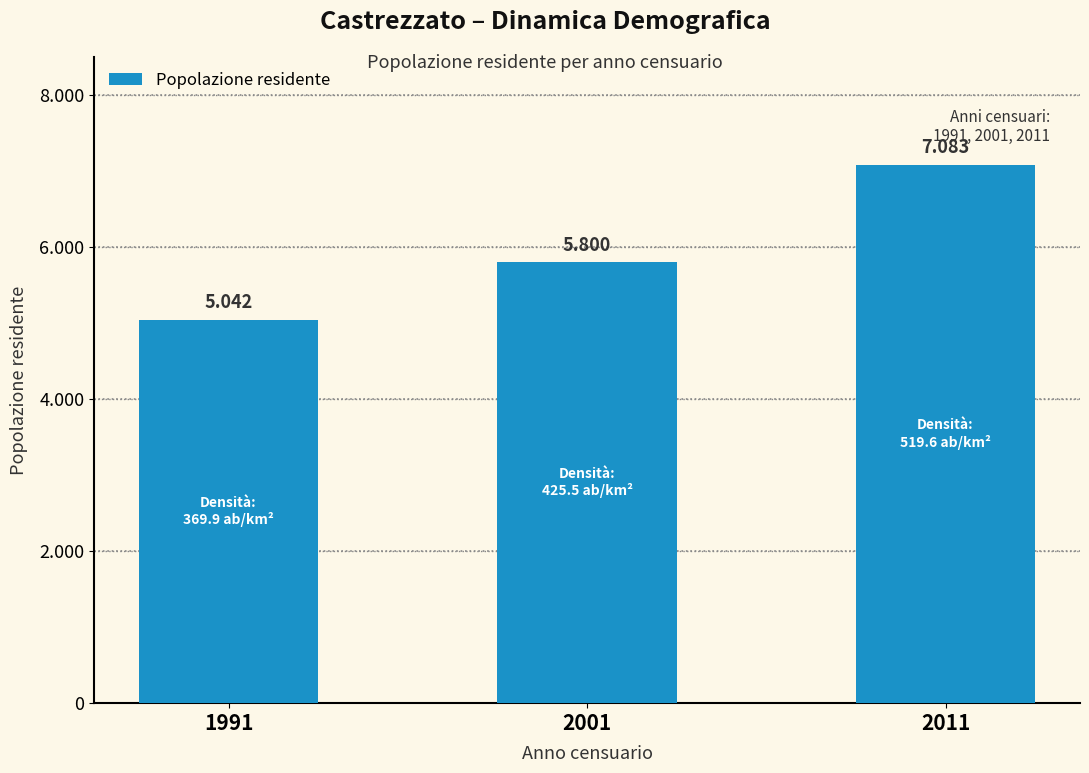

List the labels in order of value, largest first.

2011, 2001, 1991